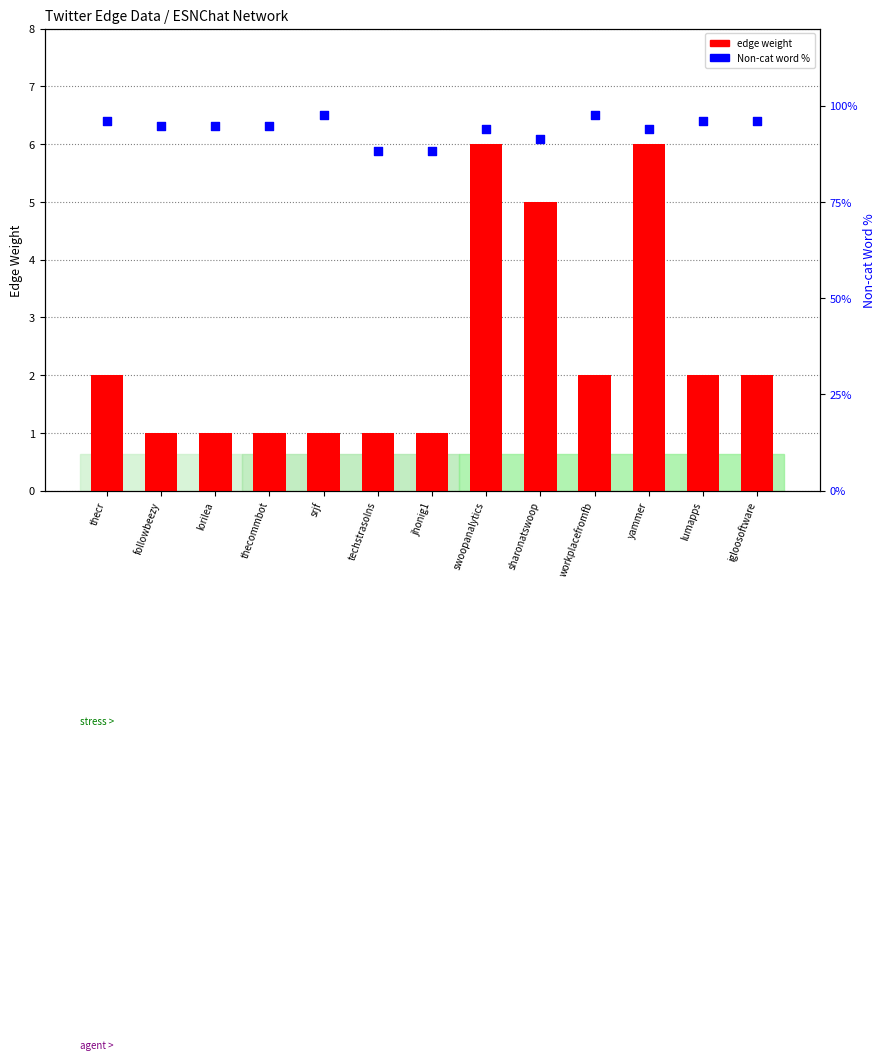

Which series contains the lowest Y value?

edge weight